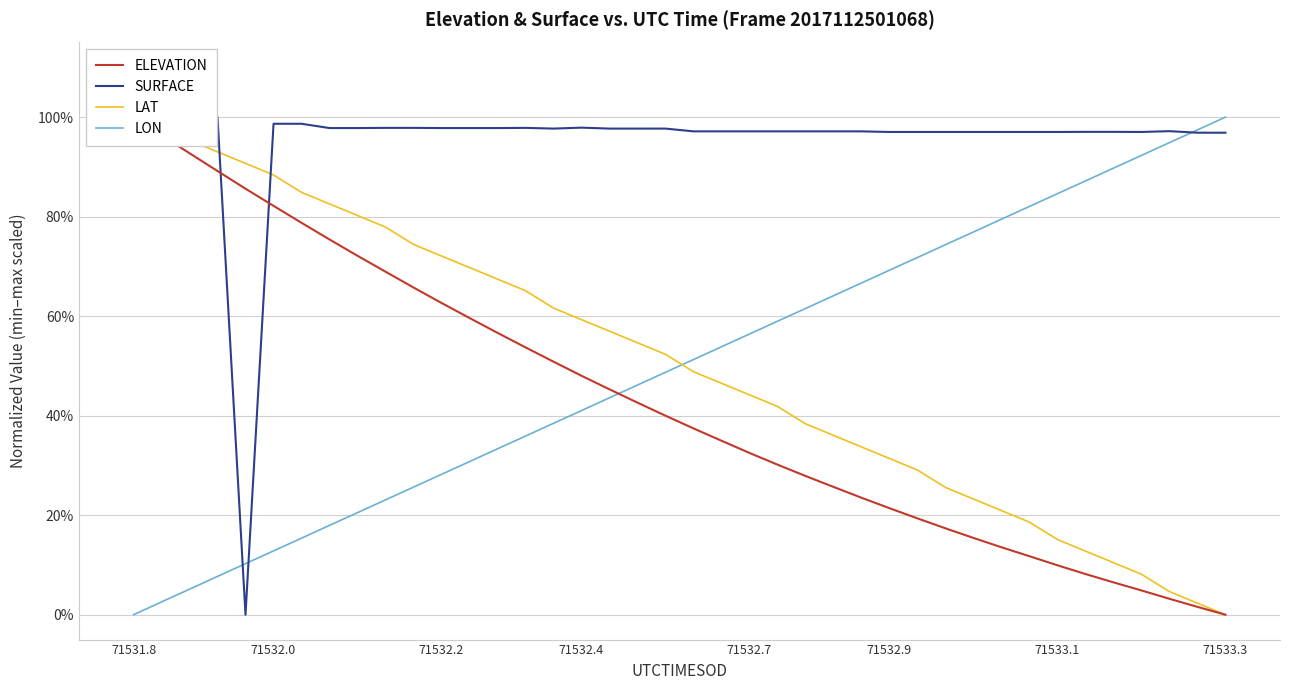

Which category has the lowest value in the LAT series?

71533.3